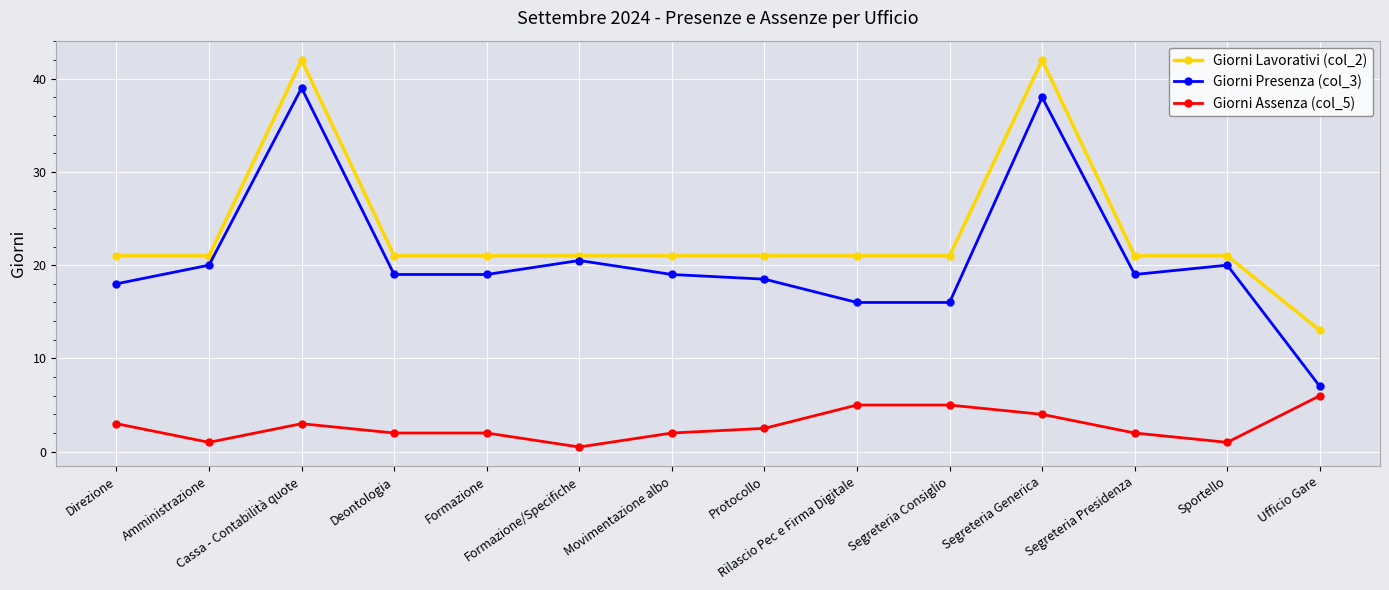

Which series changed the most between Cassa - Contabilità quote and Segreteria Consiglio?

Giorni Presenza (col_3)